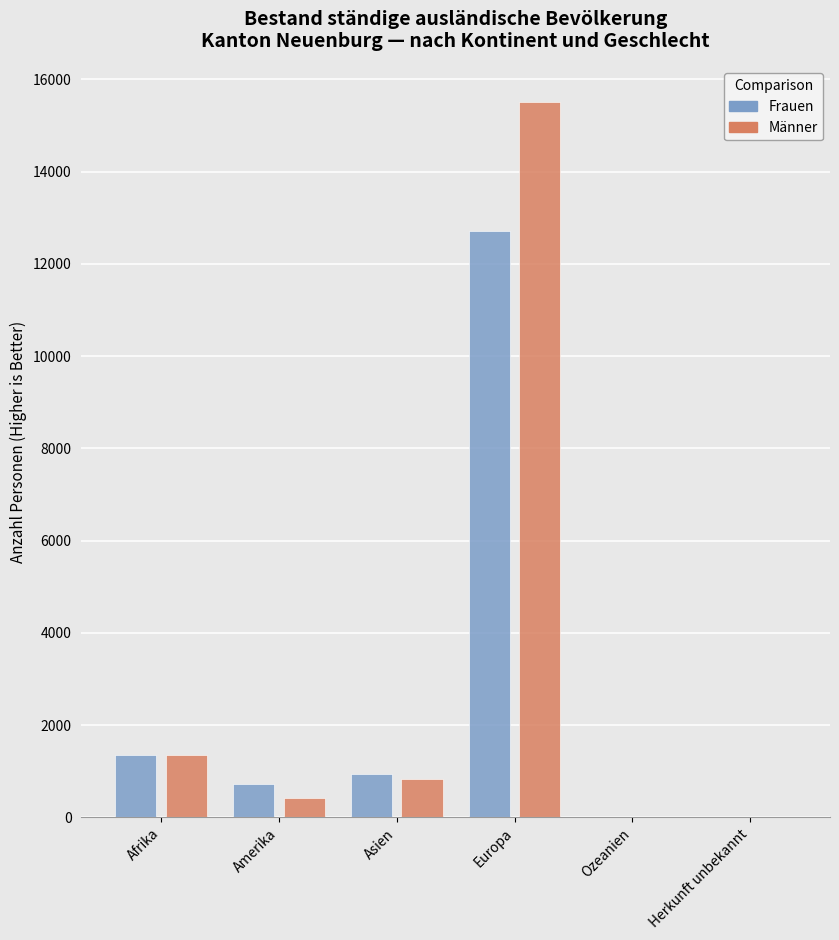

What is the spread (max minus min) of values at Amerika?

306